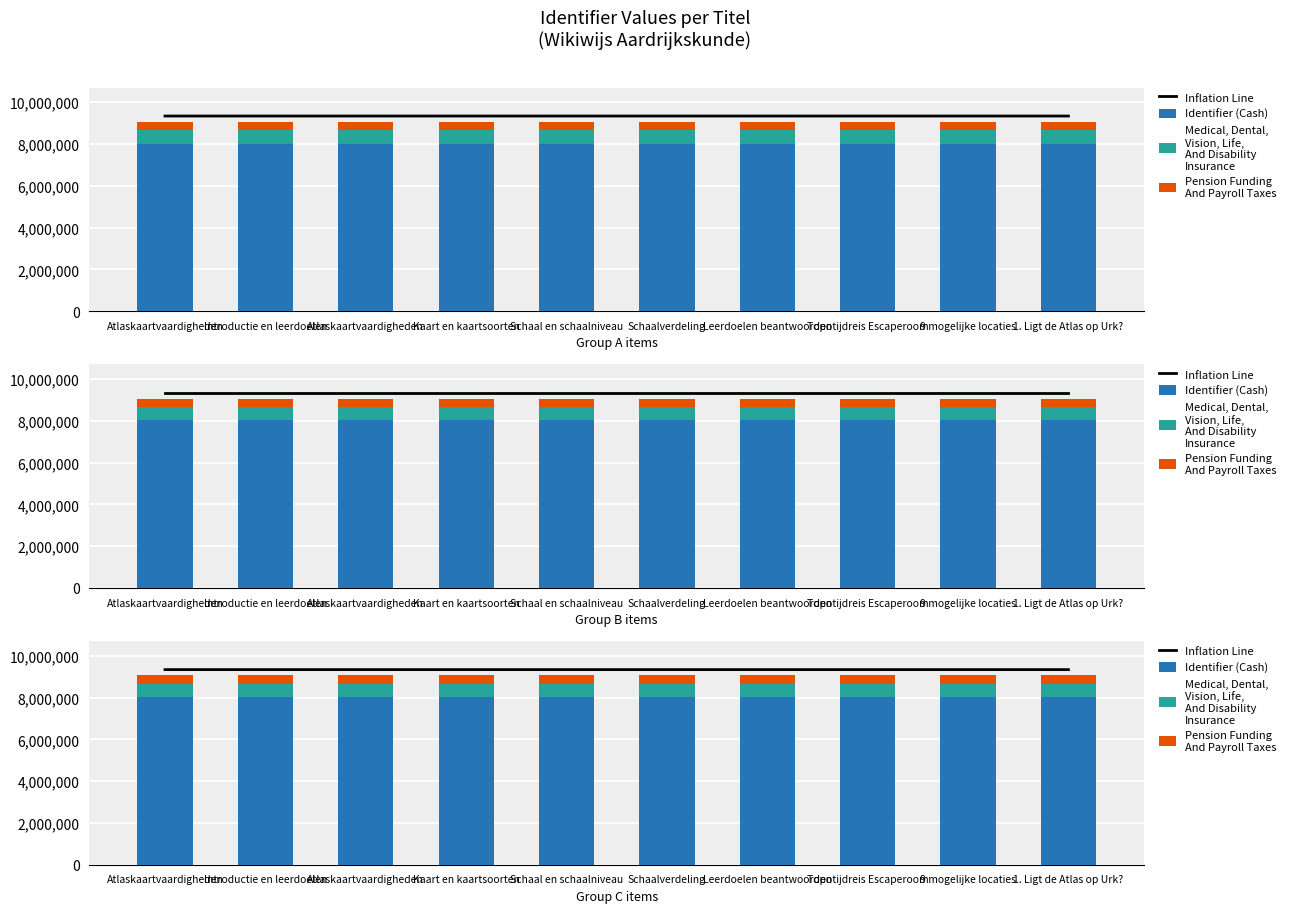

Rank the series by their maximum value, from lowest to highest.

Pension Funding
And Payroll Taxes, Medical, Dental,
Vision, Life,
And Disability
Insurance, Identifier (Cash), Inflation Line